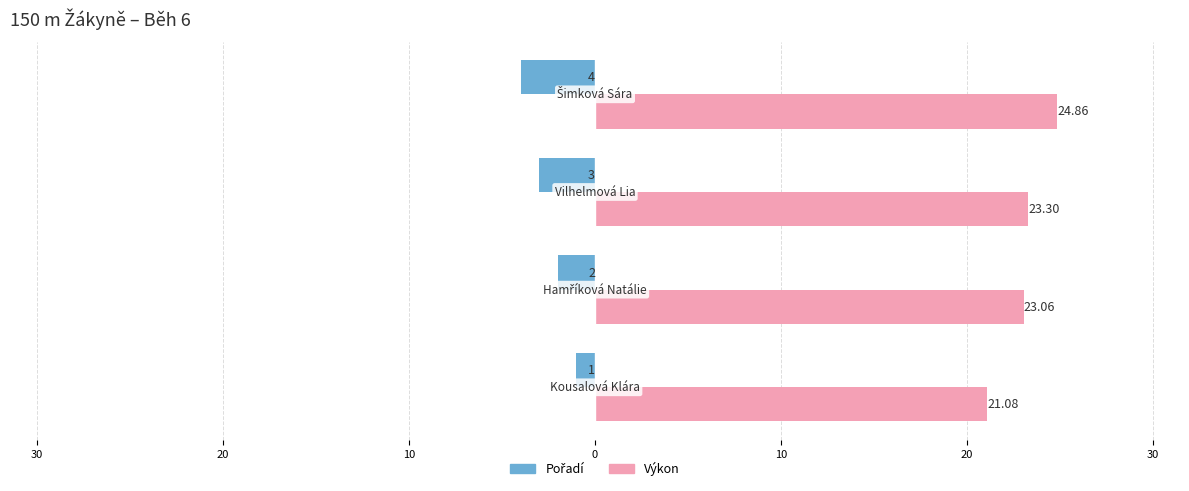

What is the maximum value shown in the chart?

24.9